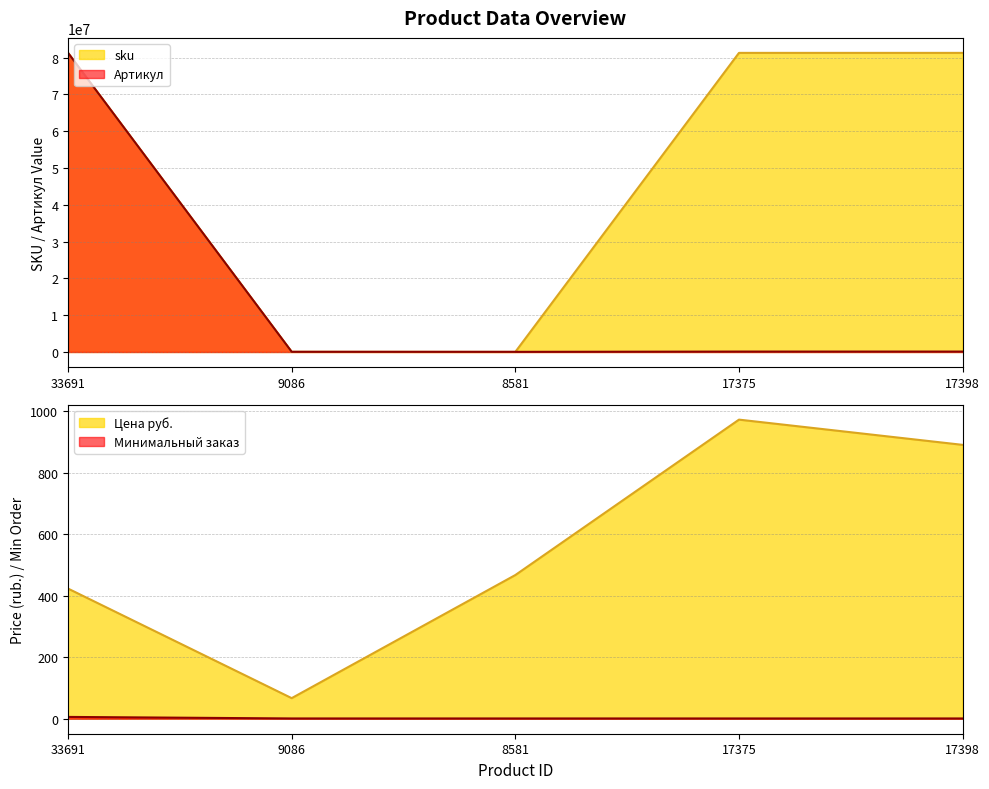

How many interior local valleys does the Артикул series have?

1